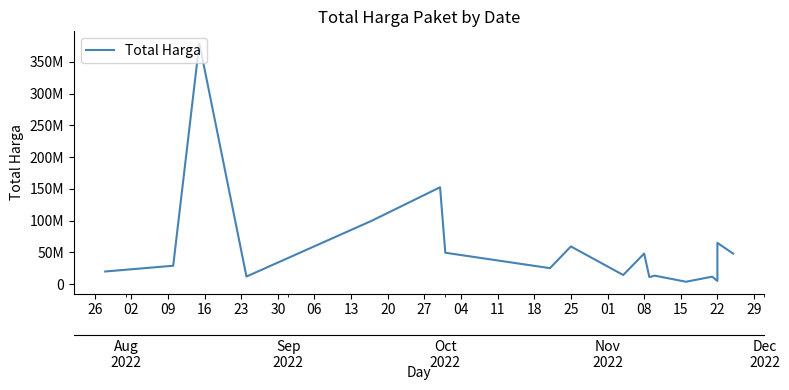

How many data points are less than 29000000?

9